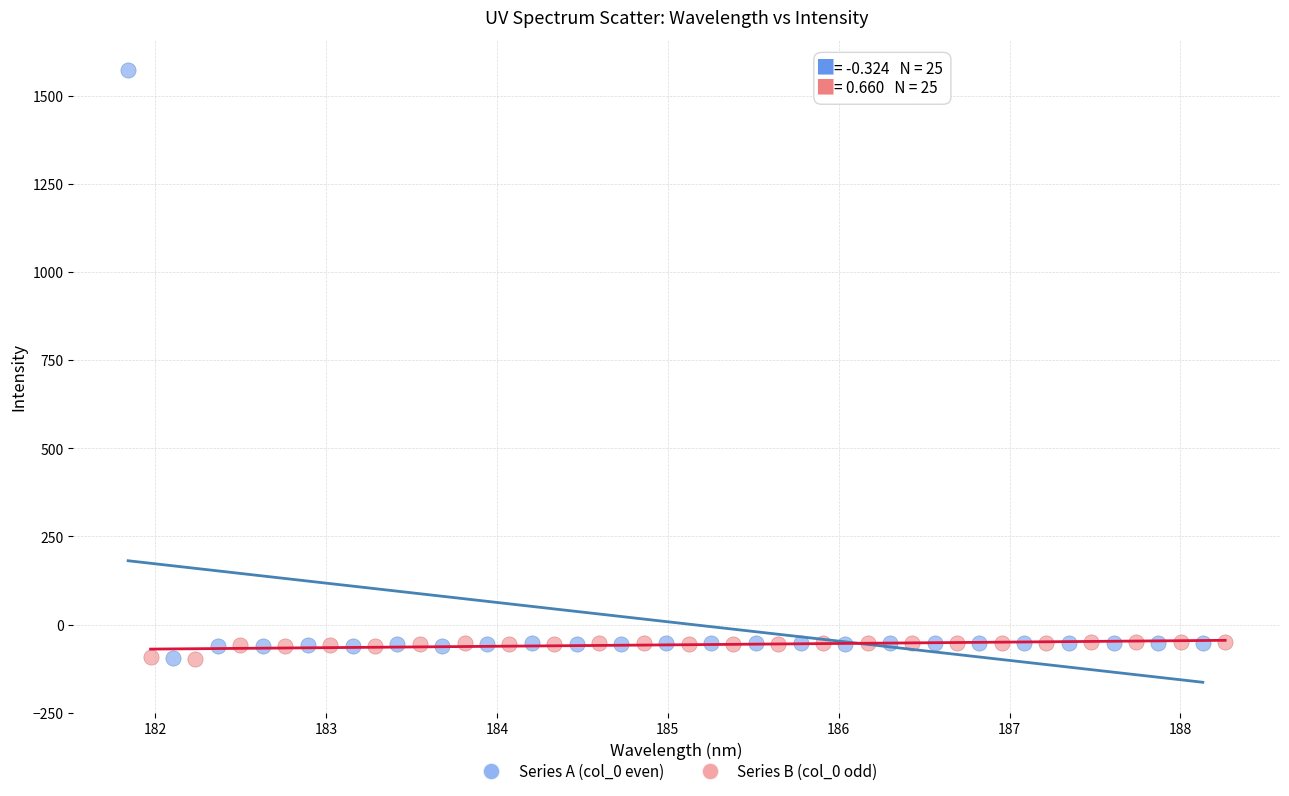

Which series reaches the maximum Y coordinate?

Series A (col_0 even)